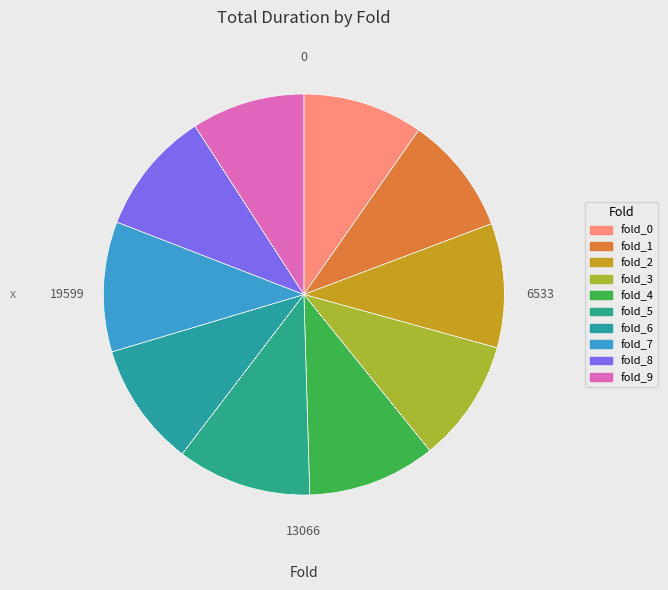

The fold_8 slice represents 11% of the pie. True or false?

True